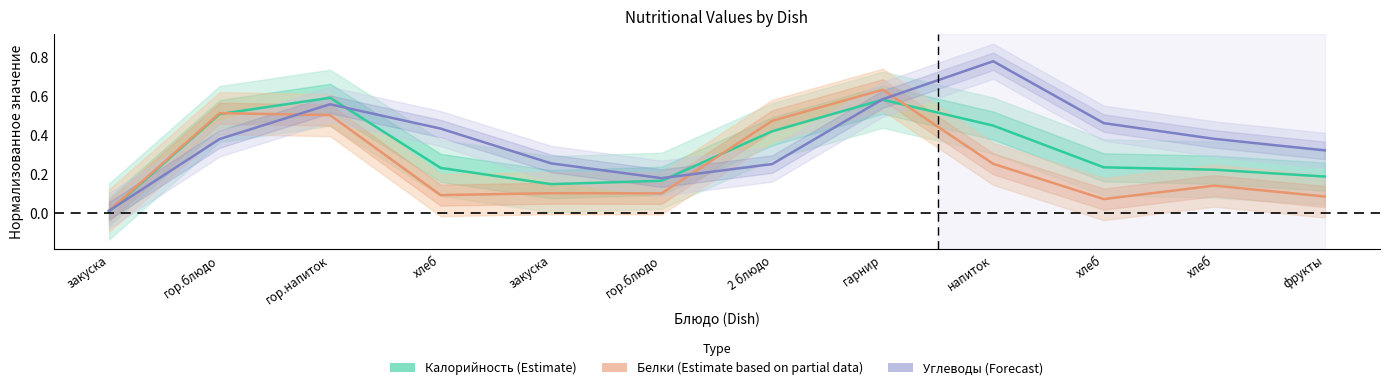

Reading left to right, what are all the values shown in this chart?

Калорийность (Estimate): закуска=0.0	гор.блюдо=0.5	гор.напиток=0.6	хлеб=0.2	закуска=0.1	гор.блюдо=0.2	2 блюдо=0.4	гарнир=0.6	напиток=0.4	хлеб=0.2	хлеб=0.2	фрукты=0.2
Белки (Partial data): закуска=0.0	гор.блюдо=0.5	гор.напиток=0.5	хлеб=0.1	закуска=0.1	гор.блюдо=0.1	2 блюдо=0.5	гарнир=0.6	напиток=0.3	хлеб=0.1	хлеб=0.1	фрукты=0.1
Углеводы (Forecast): закуска=0.0	гор.блюдо=0.4	гор.напиток=0.6	хлеб=0.4	закуска=0.3	гор.блюдо=0.2	2 блюдо=0.3	гарнир=0.6	напиток=0.8	хлеб=0.5	хлеб=0.4	фрукты=0.3